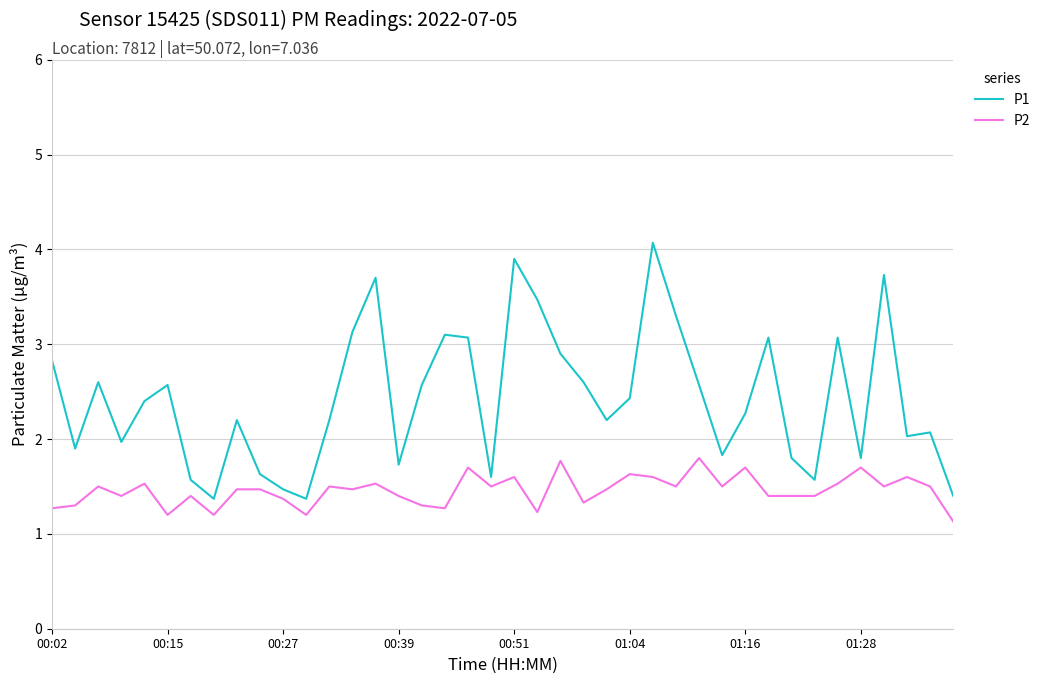

What are all the series names shown in the legend?

P1, P2